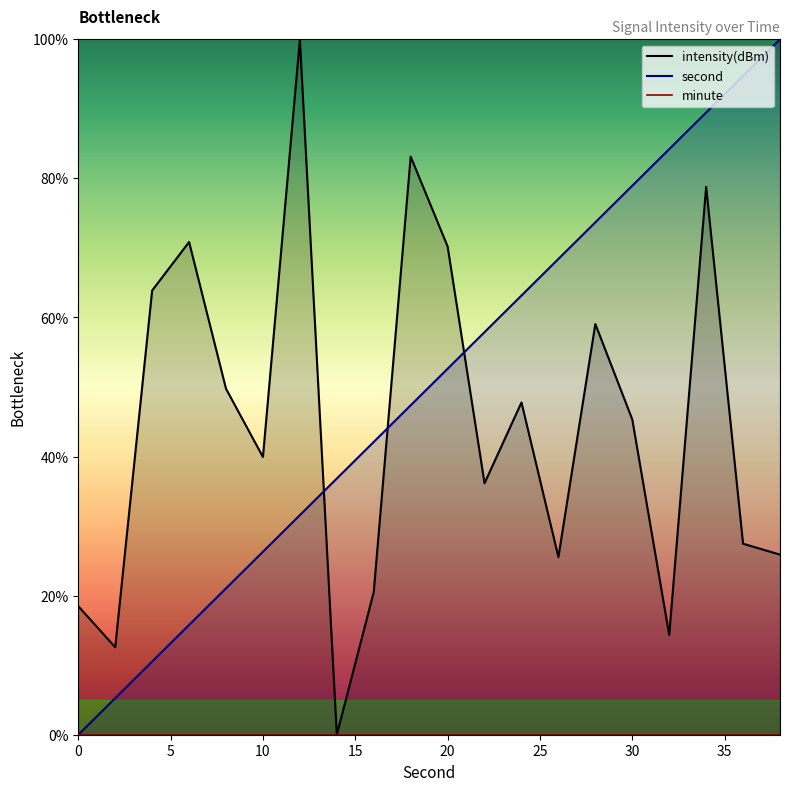

The value of intensity at 28 is 59.1. True or false?

True